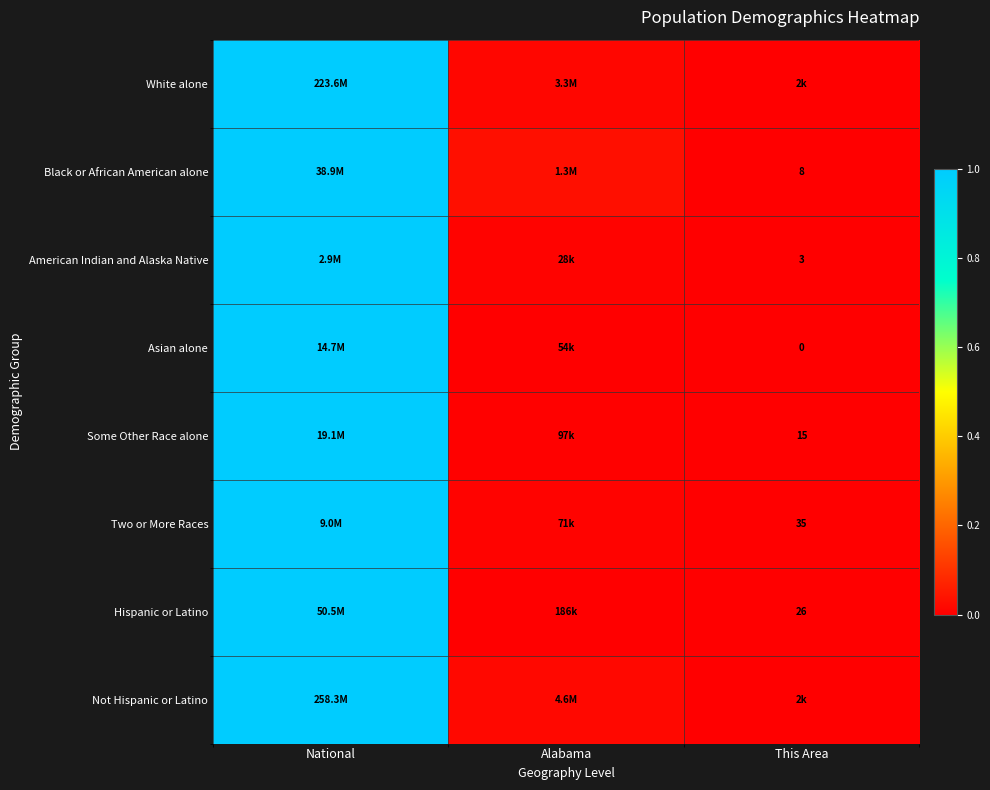

Is it true that Hispanic or Latino equals 0.7 at This Area?

False